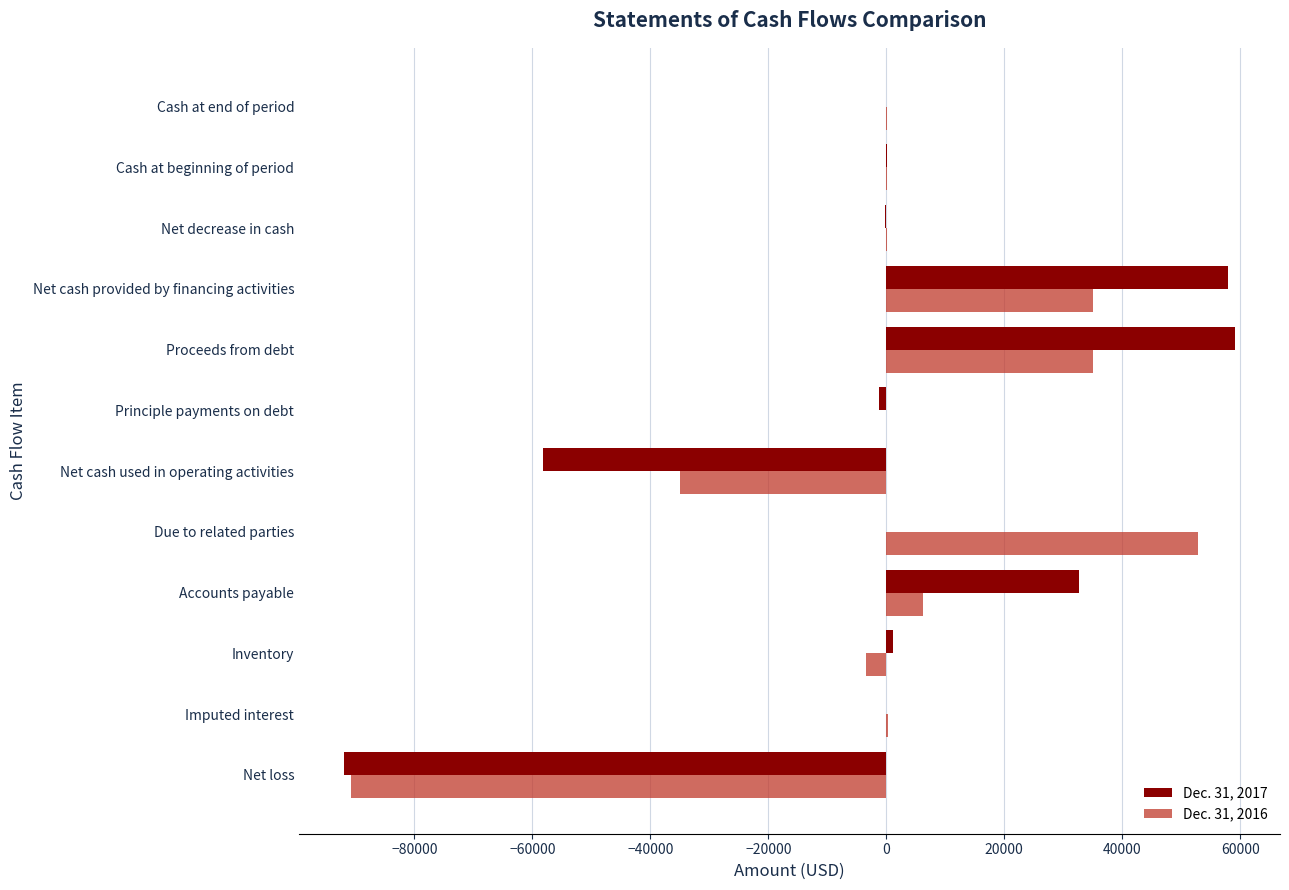

What is the total value across all series at Net loss?

-182729